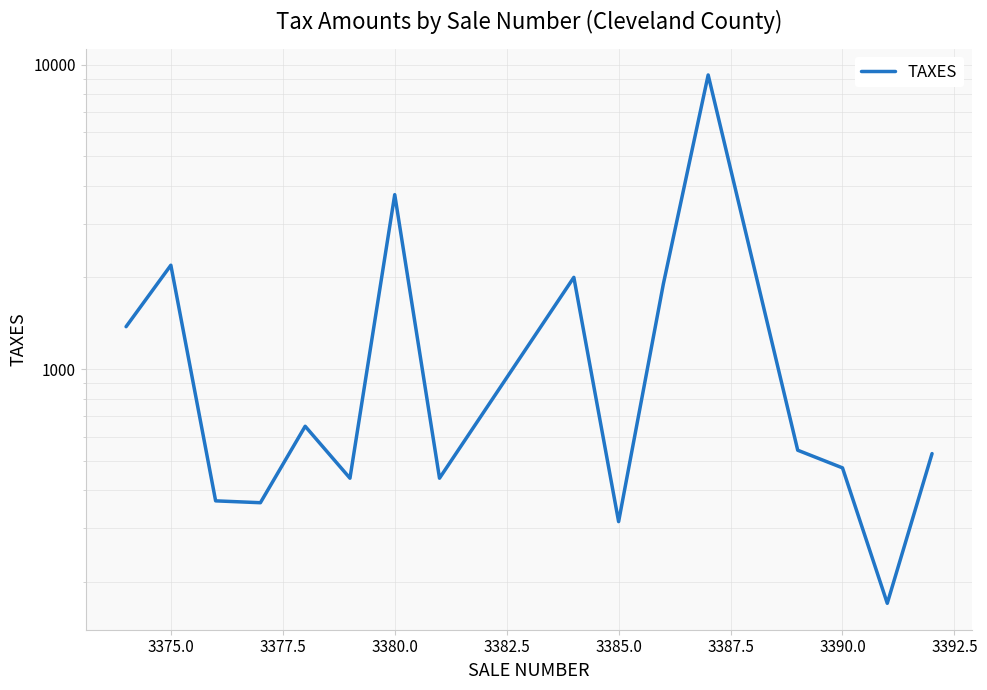

What is the value of the 4th point from the left?

363.9